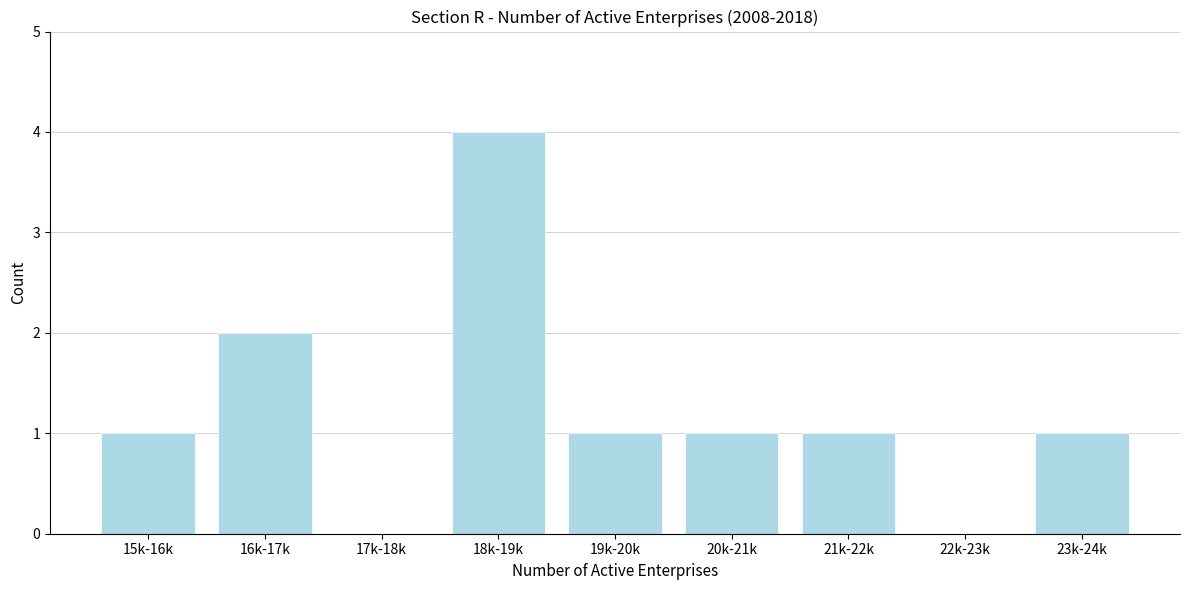

Reading right to left, what are all the values shown in this chart?

23k-24k=1	22k-23k=0	21k-22k=1	20k-21k=1	19k-20k=1	18k-19k=4	17k-18k=0	16k-17k=2	15k-16k=1